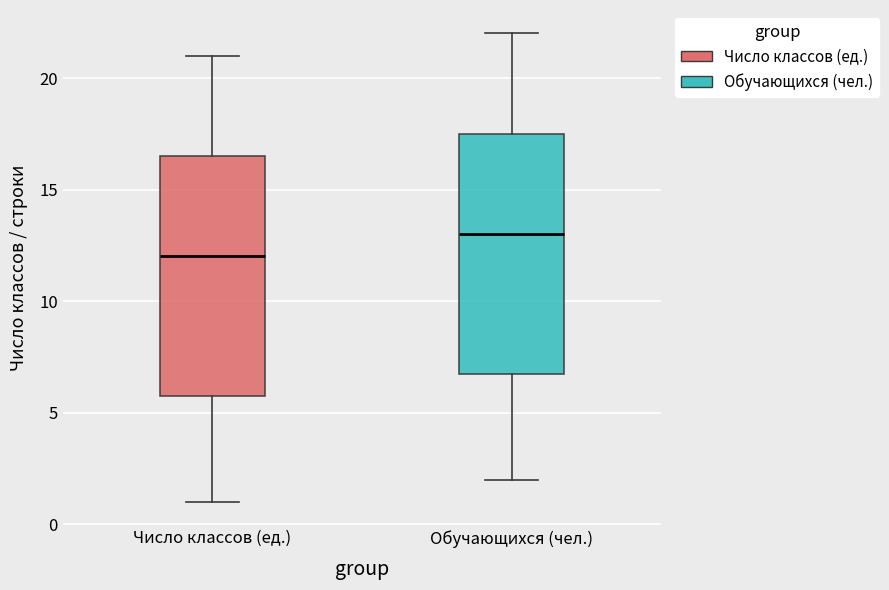

Reading left to right, transcribe this box plot: for each box, give where its median line is, the range the box spans, and where its two whiskers end, as read against the y-axis. The values are not printed on the chart, so give them approximately, as read against the axis.

Число классов (ед.): median 12.0, box 6.0 to 16.5, whiskers 1.0 to 21.0
Обучающихся (чел.): median 13.0, box 7.0 to 17.5, whiskers 2.0 to 22.0